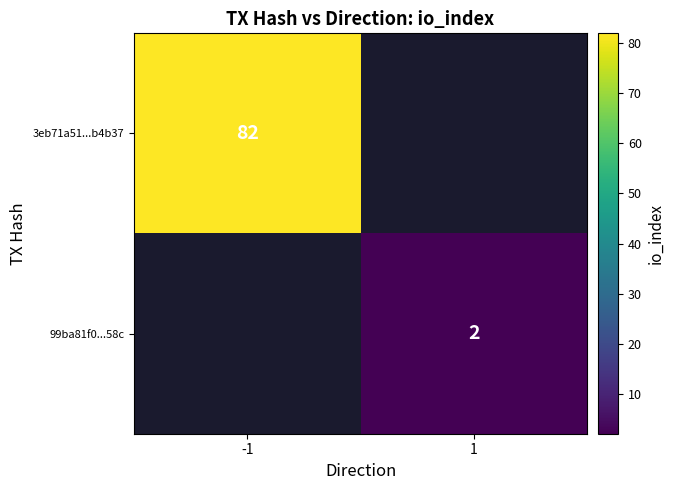

The value of 3eb71a51...b4b37 at -1 is 133. True or false?

False